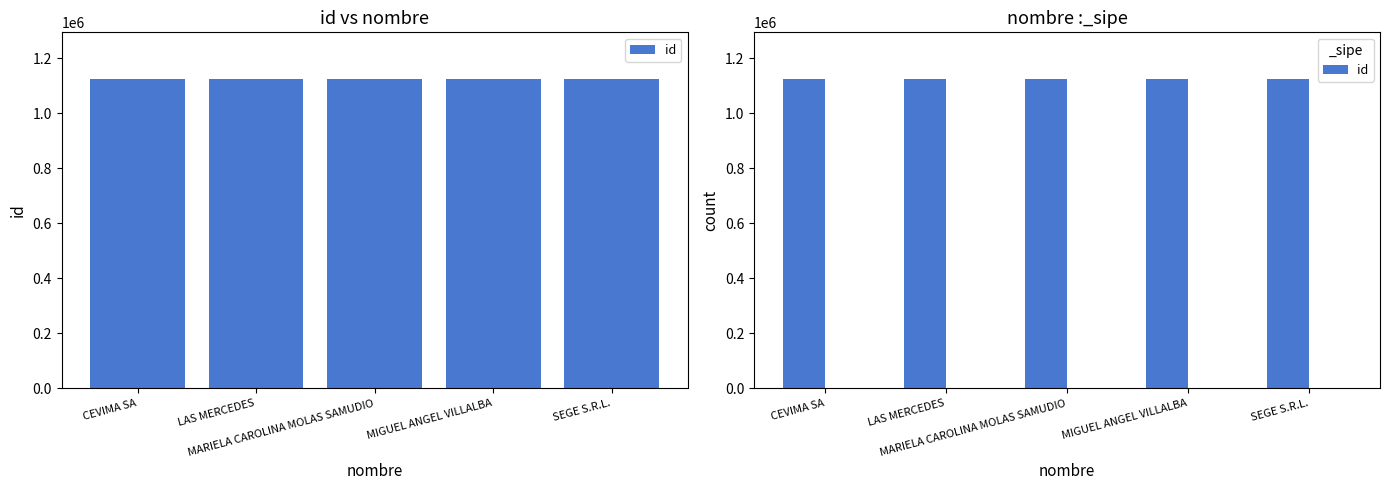

What is the sum of all values?

5628370